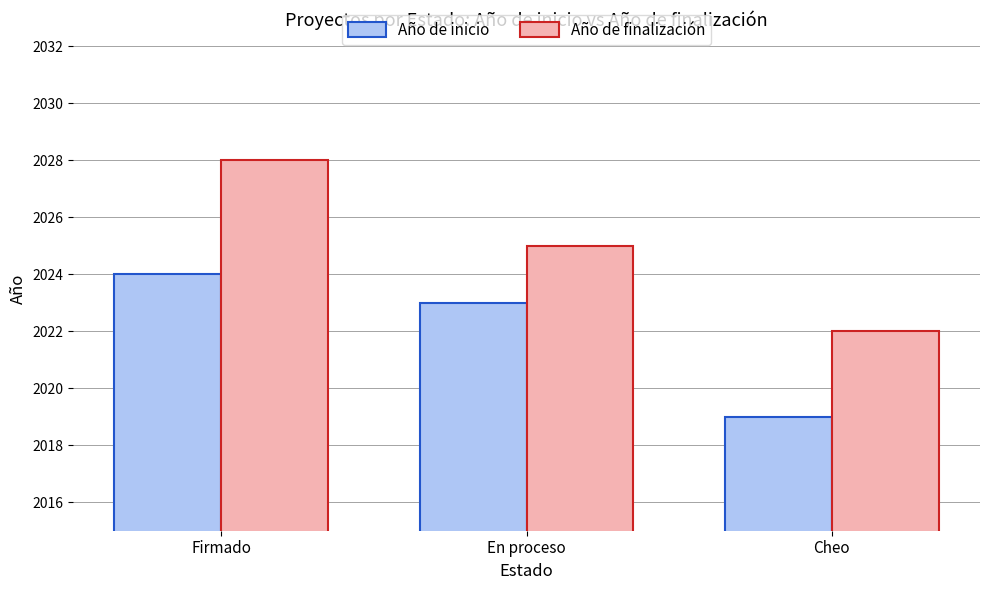

Reading left to right, transcribe all the data shown in this chart.

Año de inicio: Firmado=2024	En proceso=2023	Cheo=2019
Año de finalización: Firmado=2028	En proceso=2025	Cheo=2022